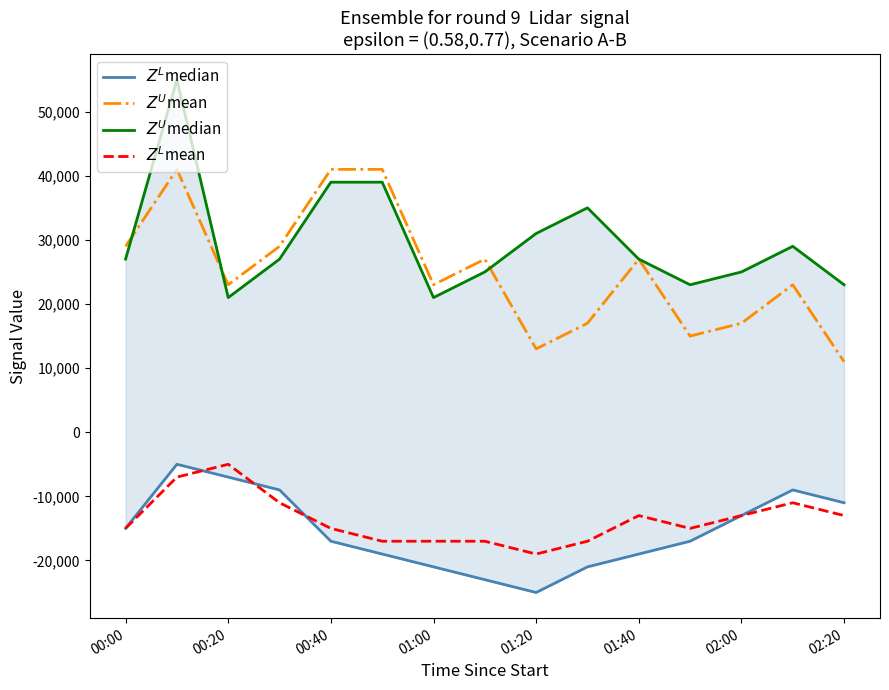

How many values in the $Z^U$mean series are below 23000?

5